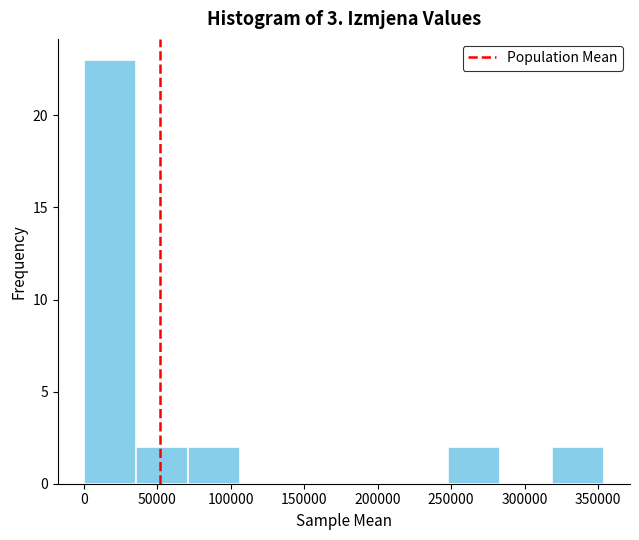

Reading left to right, transcribe this chart: for each bar, give the range it covers on the x-axis and its height. Neither the bar edges nor the heights are printed on the chart, so give them approximately, as read against the axes.

0 to 35000: 23
35000 to 70000: 2
70000 to 105000: 2
105000 to 140000: 0
140000 to 175000: 0
175000 to 210000: 0
210000 to 250000: 0
250000 to 285000: 2
285000 to 320000: 0
320000 to 355000: 2